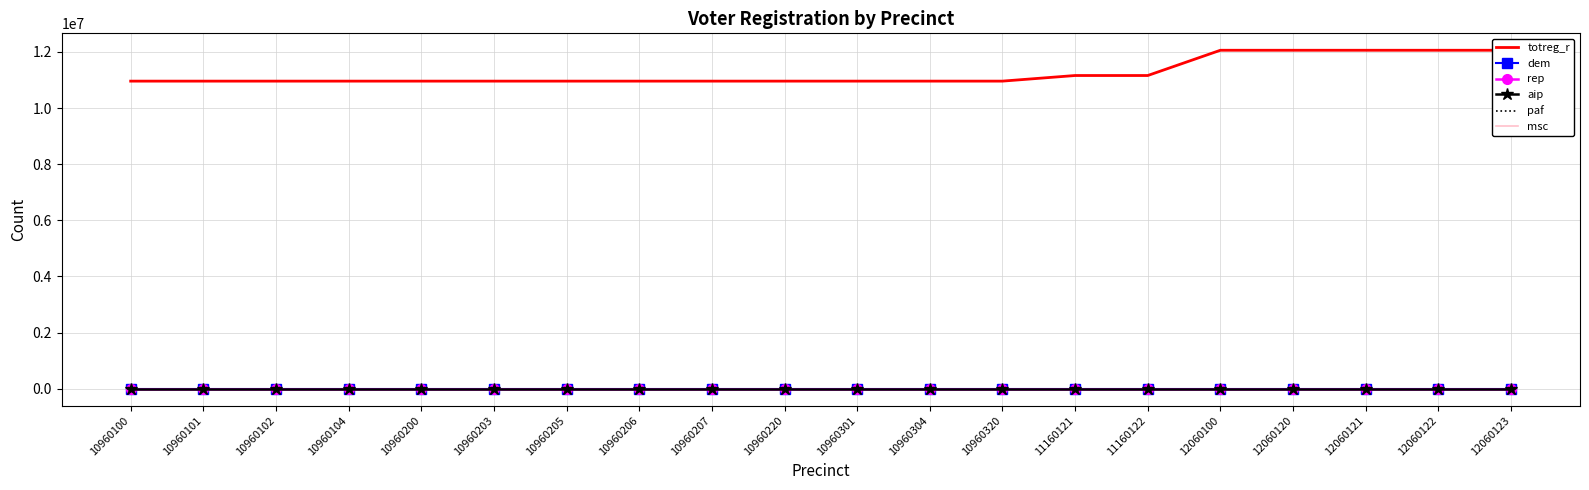

True or false: rep and paf cross at least once.

False